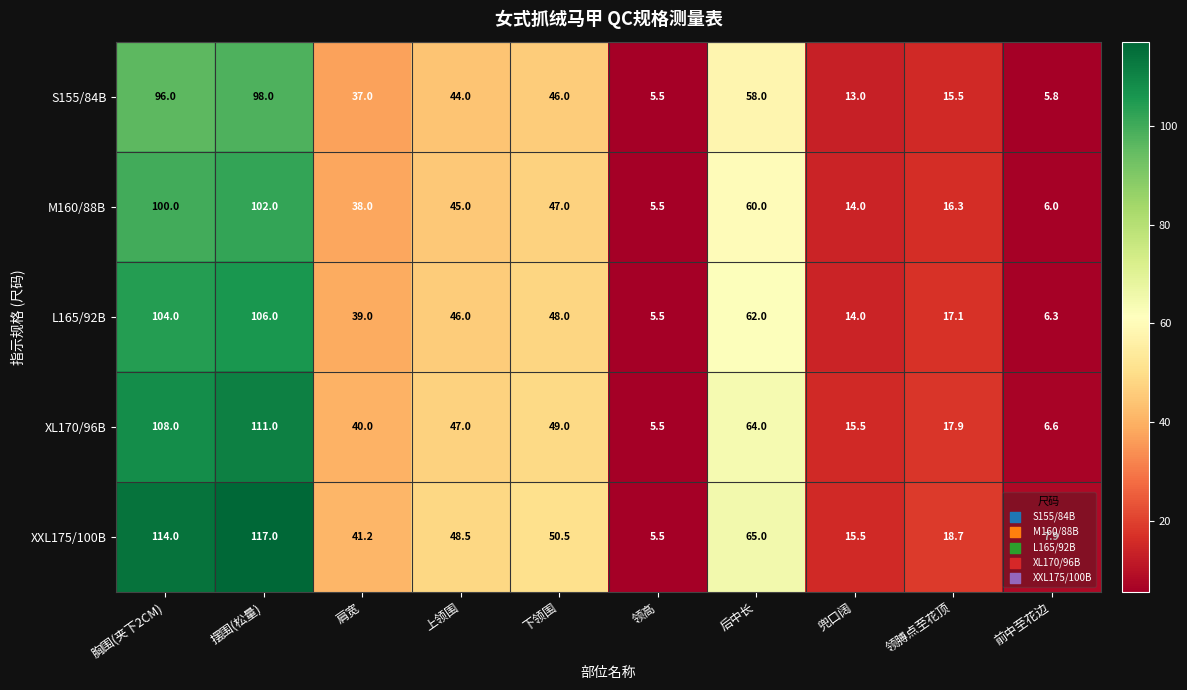

Which series has the largest range (max minus min)?

XXL175/100B